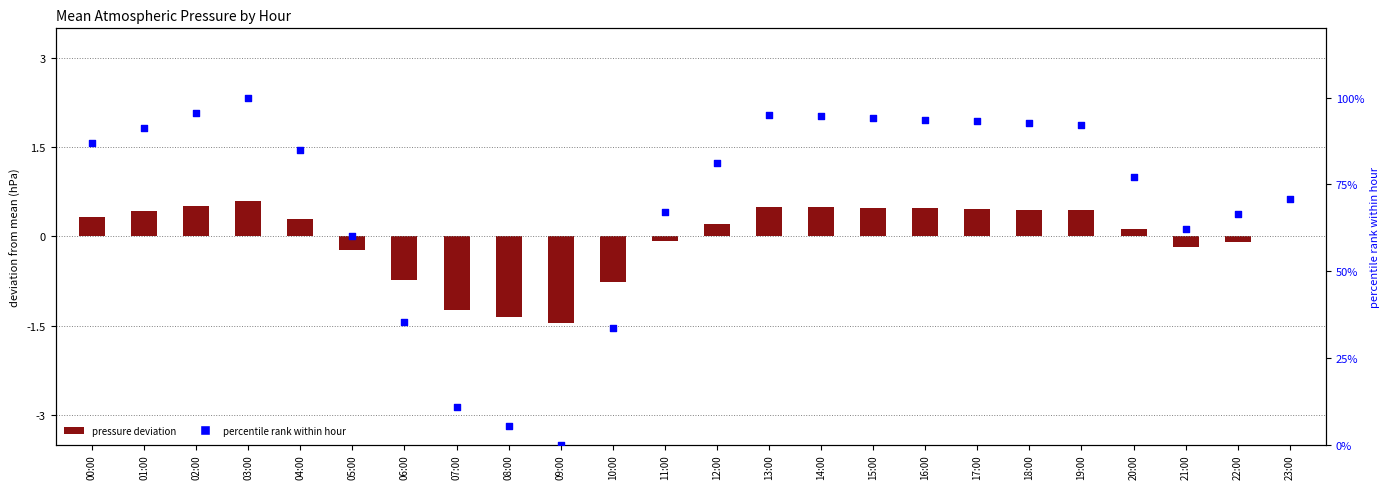

Which series reaches the maximum Y coordinate?

percentile rank within hour